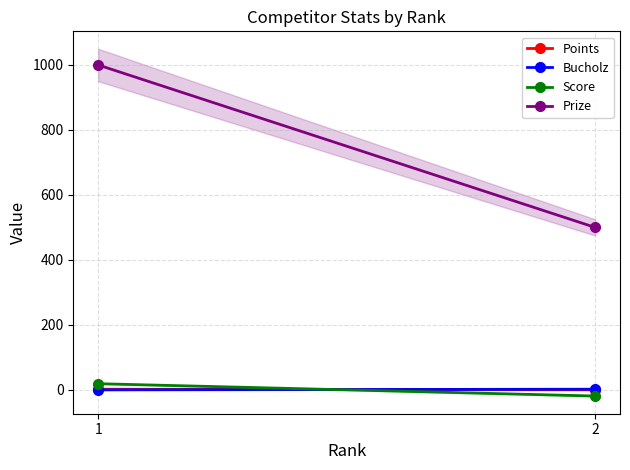

Which has a higher value, 1 or 2?

1